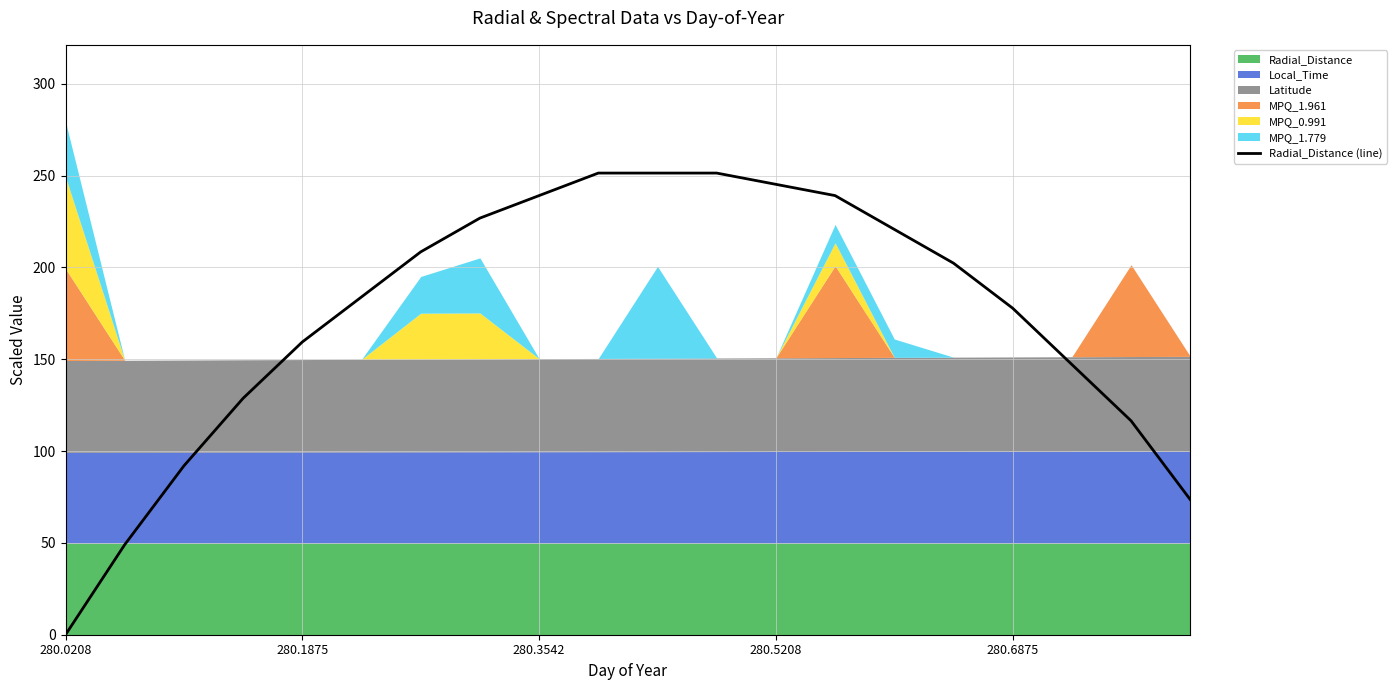

At which label does Radial_Distance (line) reach its minimum?

280.0208